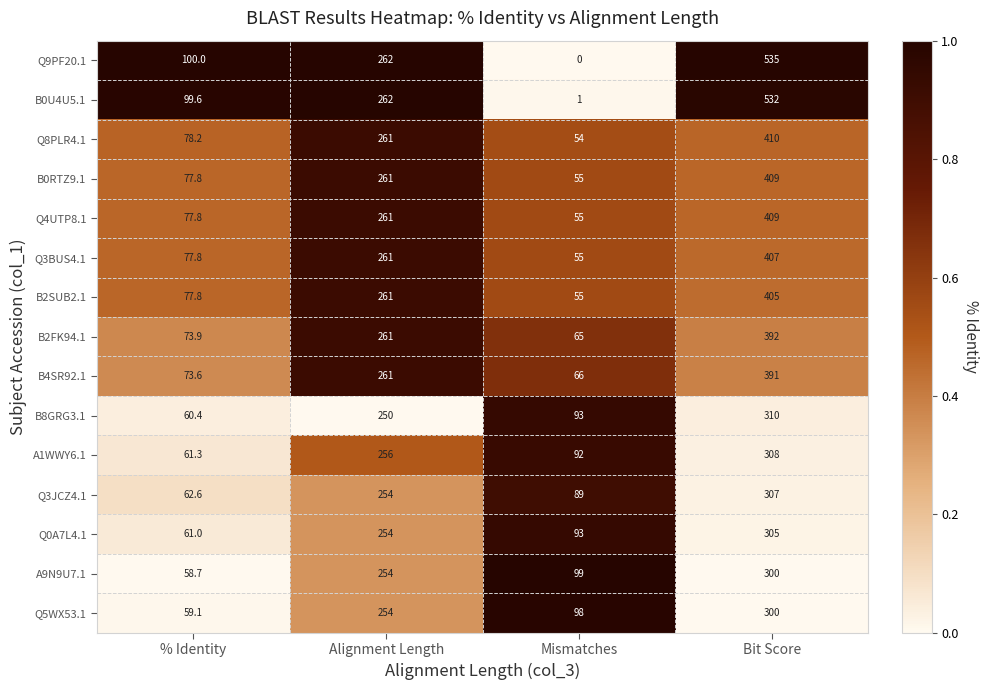

What is the approximate value of Q5WX53.1 at Alignment Length?

254.0